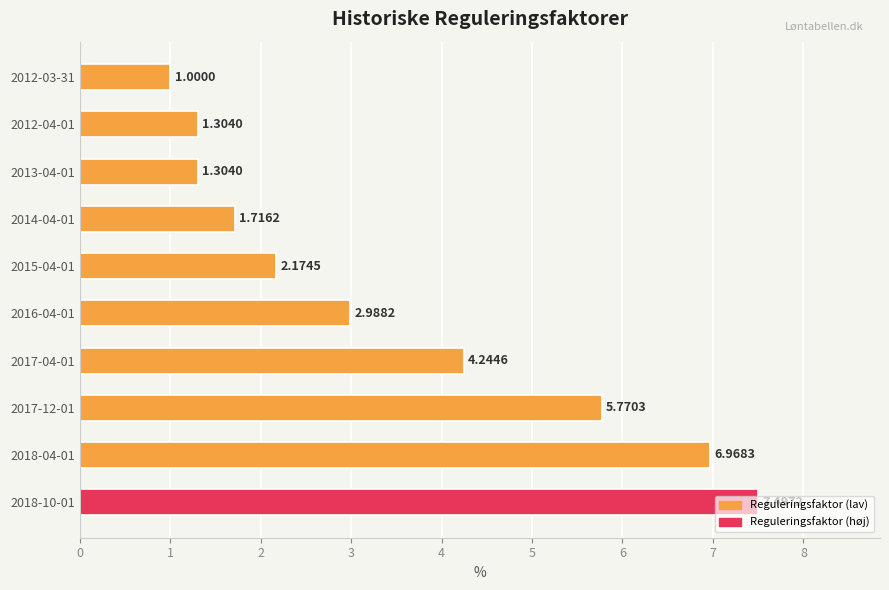

What is the sum of all values?

35.0